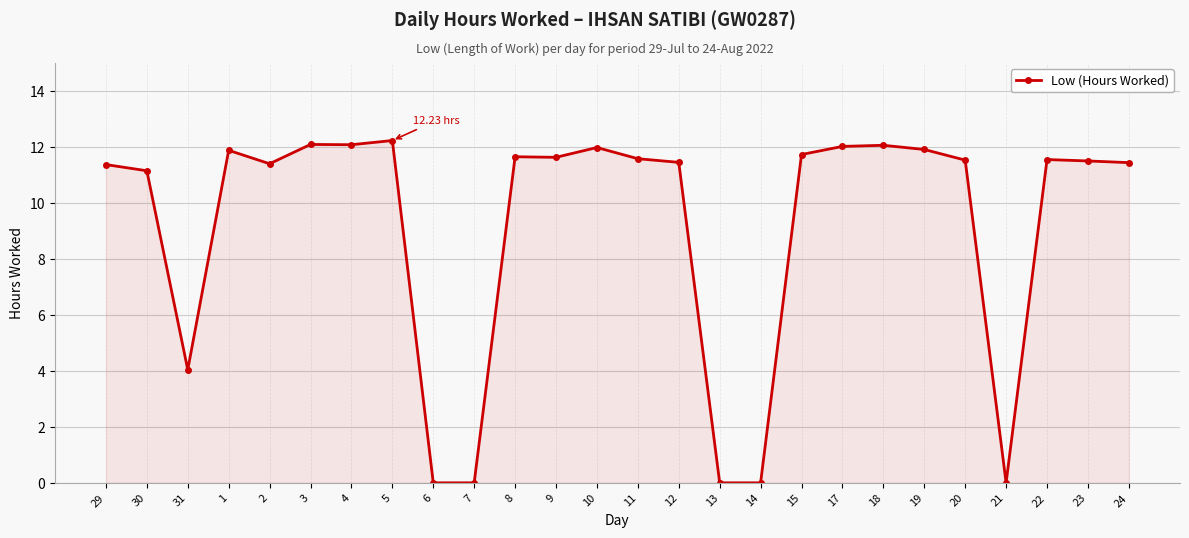

What is the difference between the maximum and minimum values?

12.2